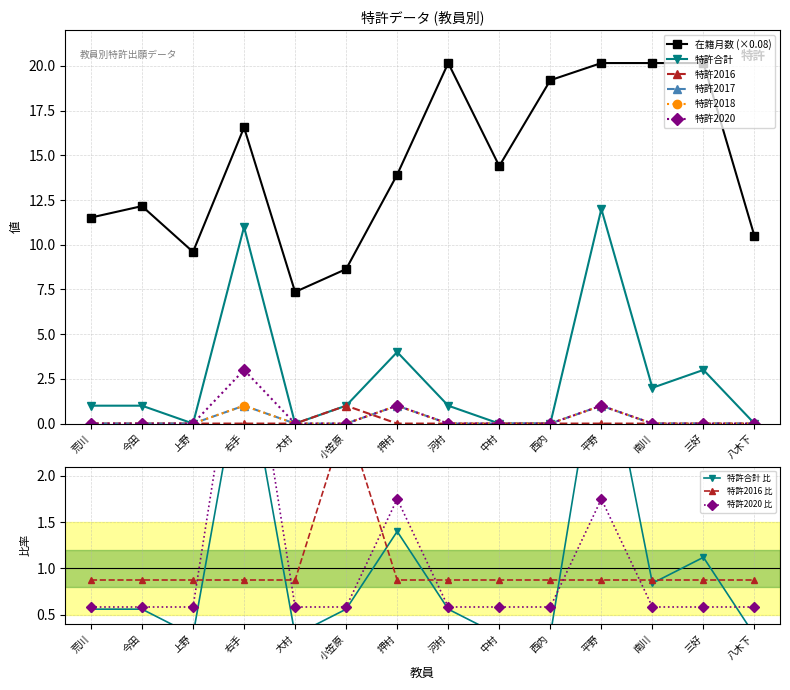

What are all the series names shown in the legend?

在籍月数, 特許合計, 特許2020, 特許2016, 特許2017, 特許2018